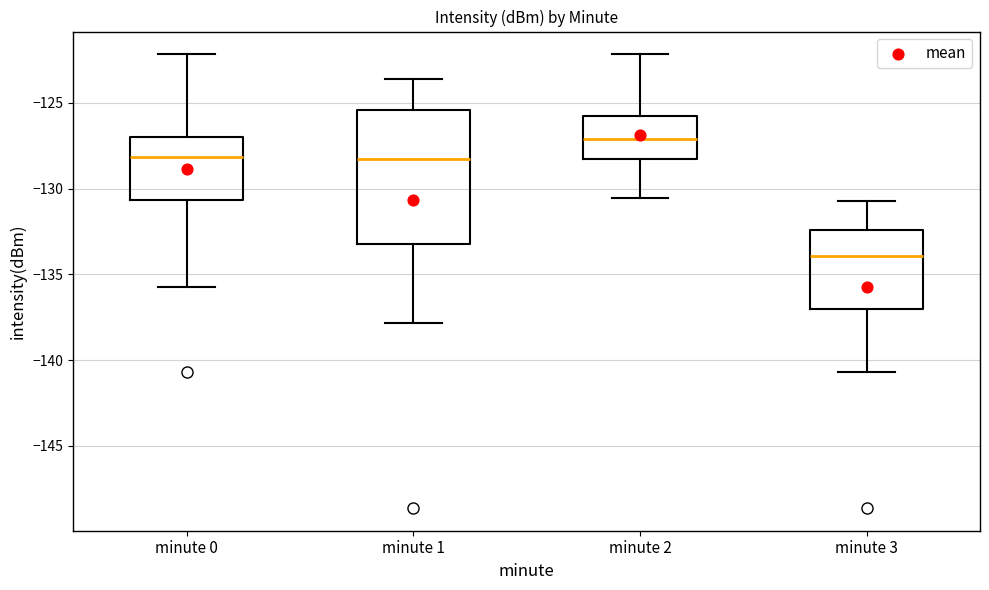

Which box has the lowest median line?

minute 3